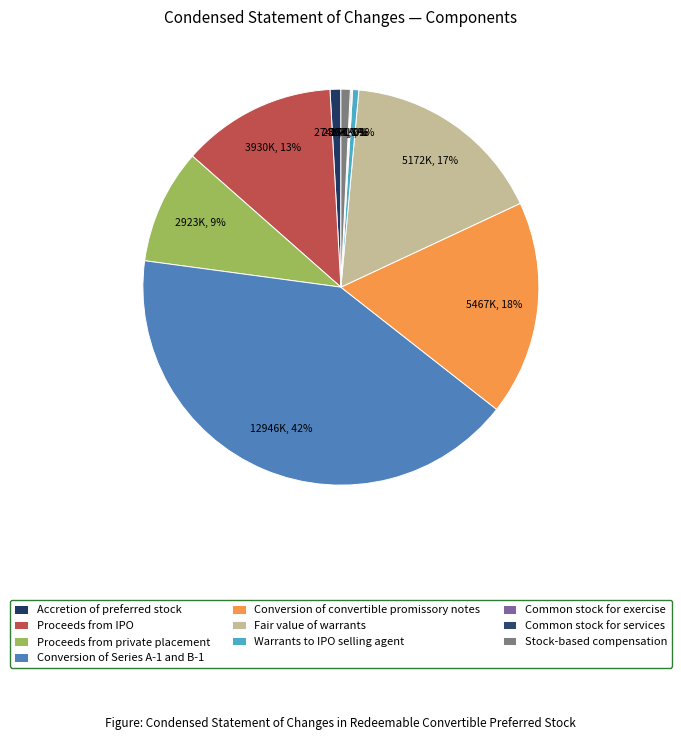

Rank the categories by value from lowest to highest.

Common stock for exercise, Common stock for services, Warrants to IPO selling agent, Stock-based compensation, Accretion of preferred stock, Proceeds from private placement, Proceeds from IPO, Fair value of warrants, Conversion of convertible promissory notes, Conversion of Series A-1 and B-1